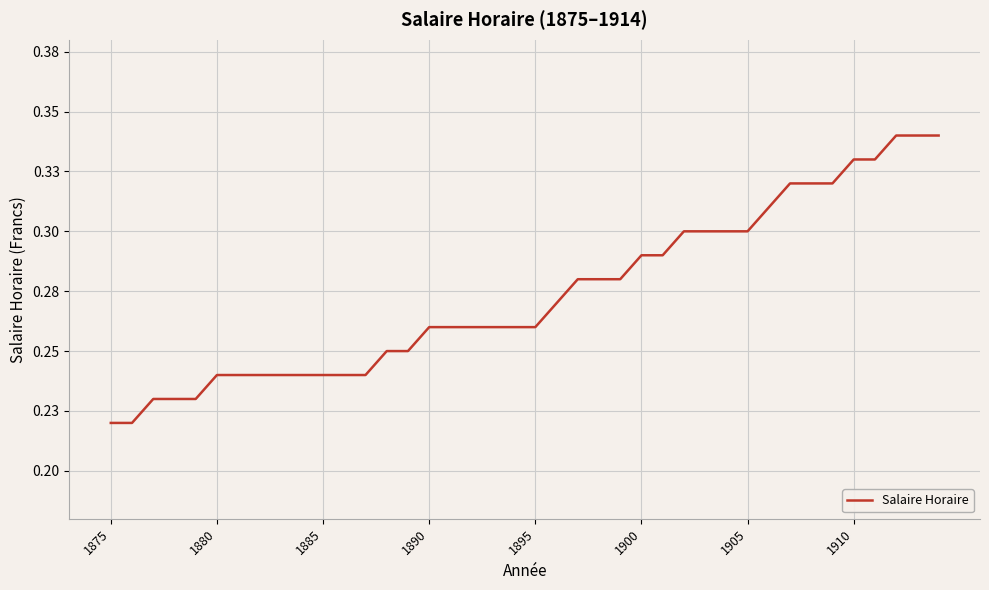

What is the difference between the second highest and second lowest values?

0.1